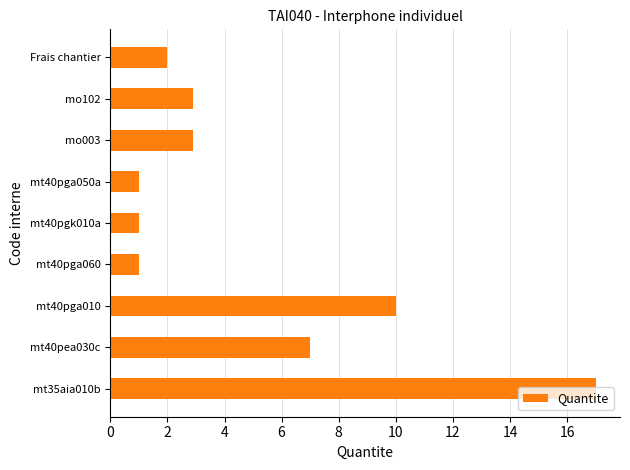

The value at mt40pga060 is 1.0. True or false?

True